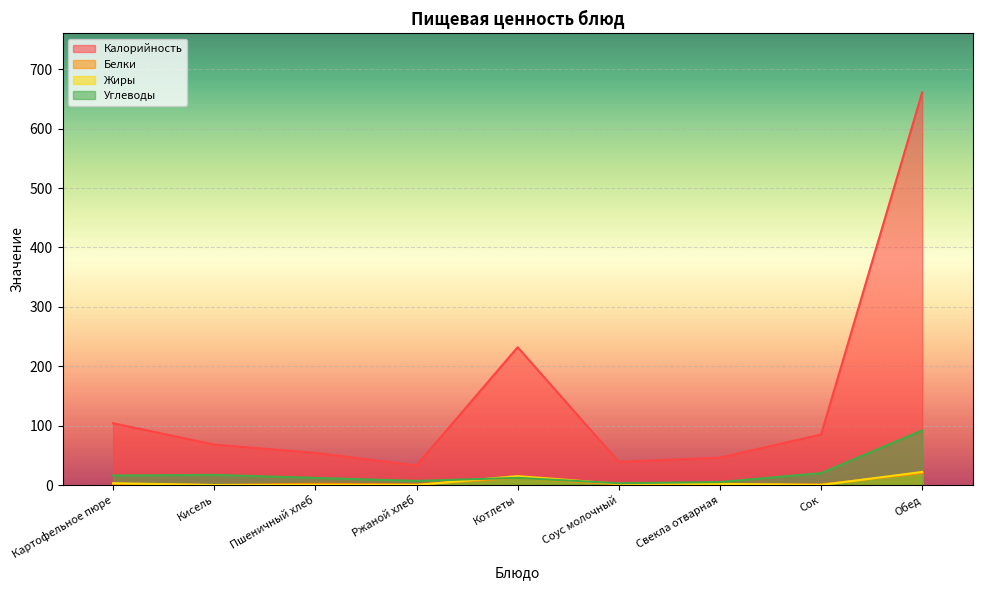

How many series are shown in this chart?

4